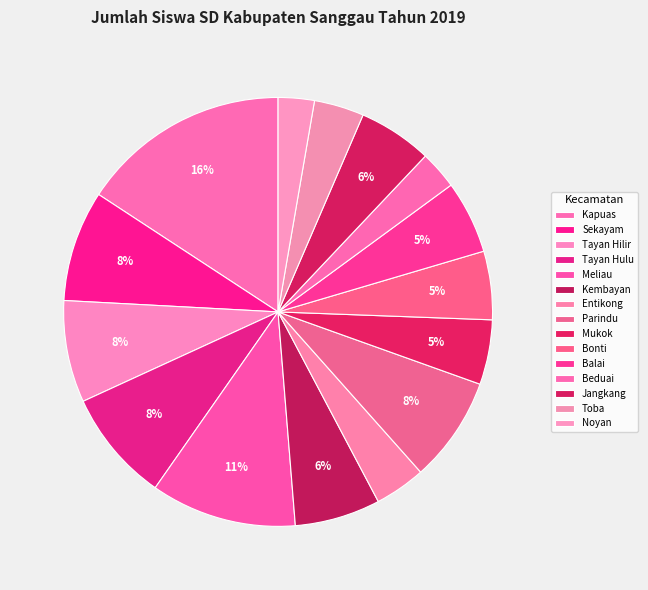

Is there any slice that represents more than half of the pie?

No